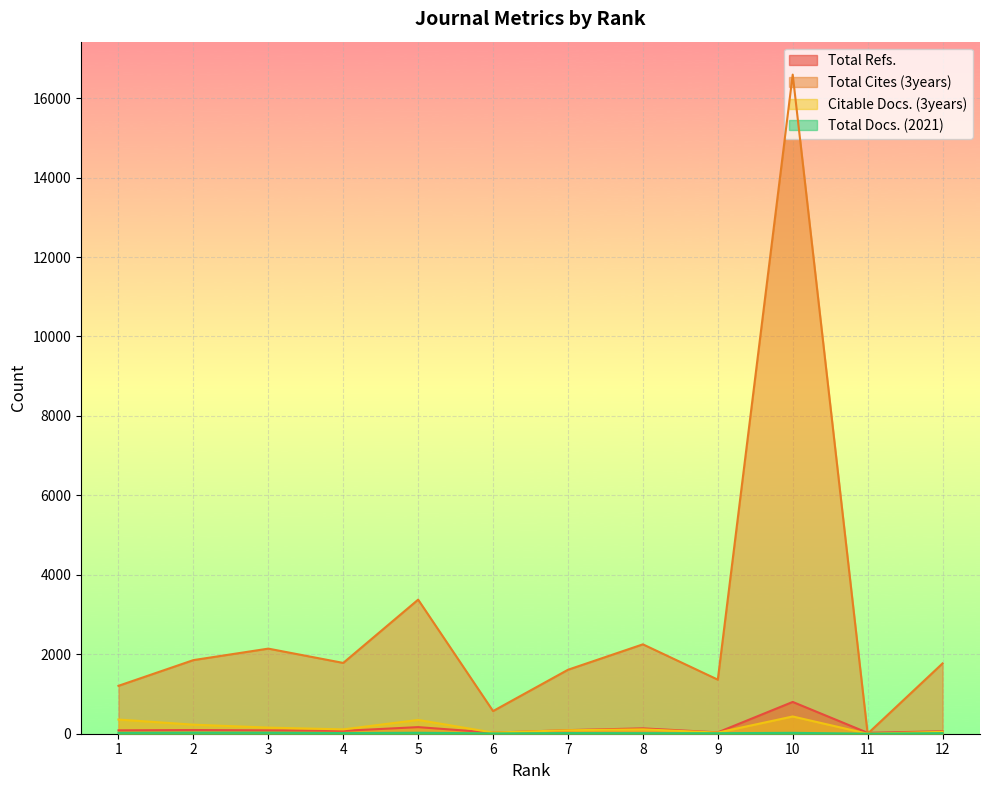

Reading right to left, list all the values displayed in this chart.

Total Refs.: 12=62	11=23	10=800	9=34	8=135	7=90	6=27	5=166	4=73	3=85	2=93	1=85
Total Cites (3years): 12=1769	11=0	10=16591	9=1361	8=2250	7=1610	6=570	5=3375	4=1782	3=2142	2=1853	1=1206
Citable Docs. (3years): 12=47	11=0	10=434	9=28	8=110	7=87	6=29	5=347	4=109	3=154	2=228	1=357
Total Docs. (2021): 12=15	11=1	10=22	9=13	8=14	7=16	6=8	5=24	4=16	3=26	2=27	1=22